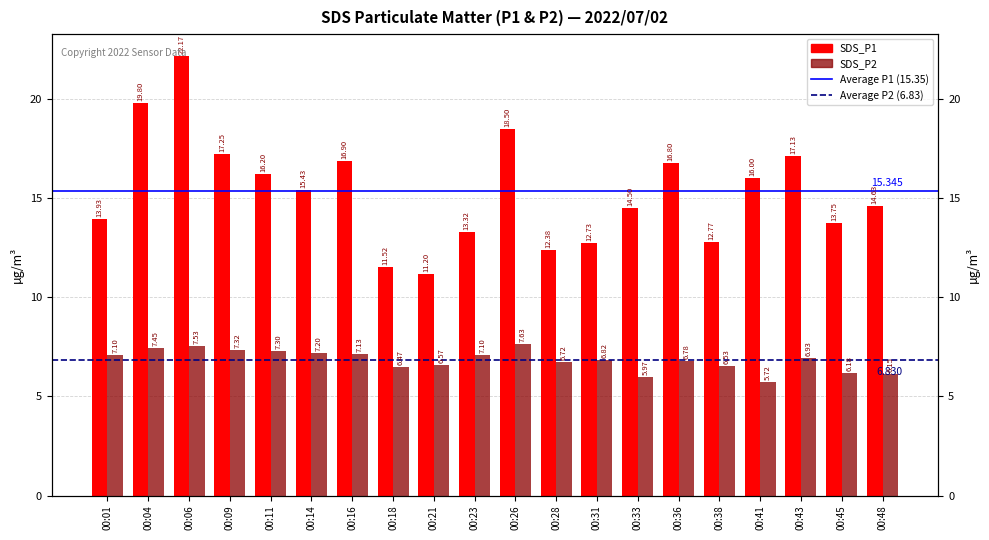

What is the sum of the SDS_P2 values at 00:23 and 00:11?

14.4